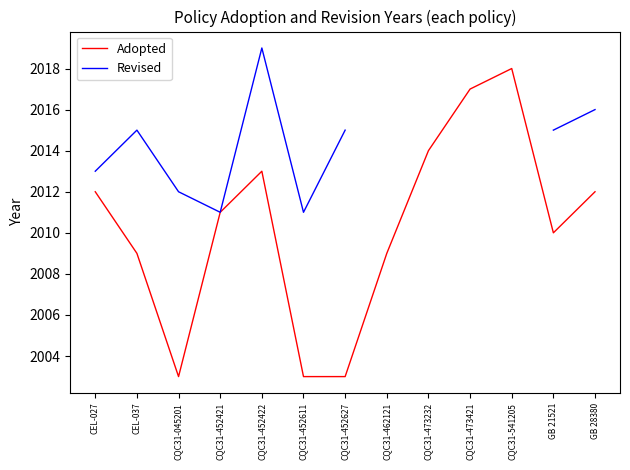

How many values in the Adopted series are below 2011?

6